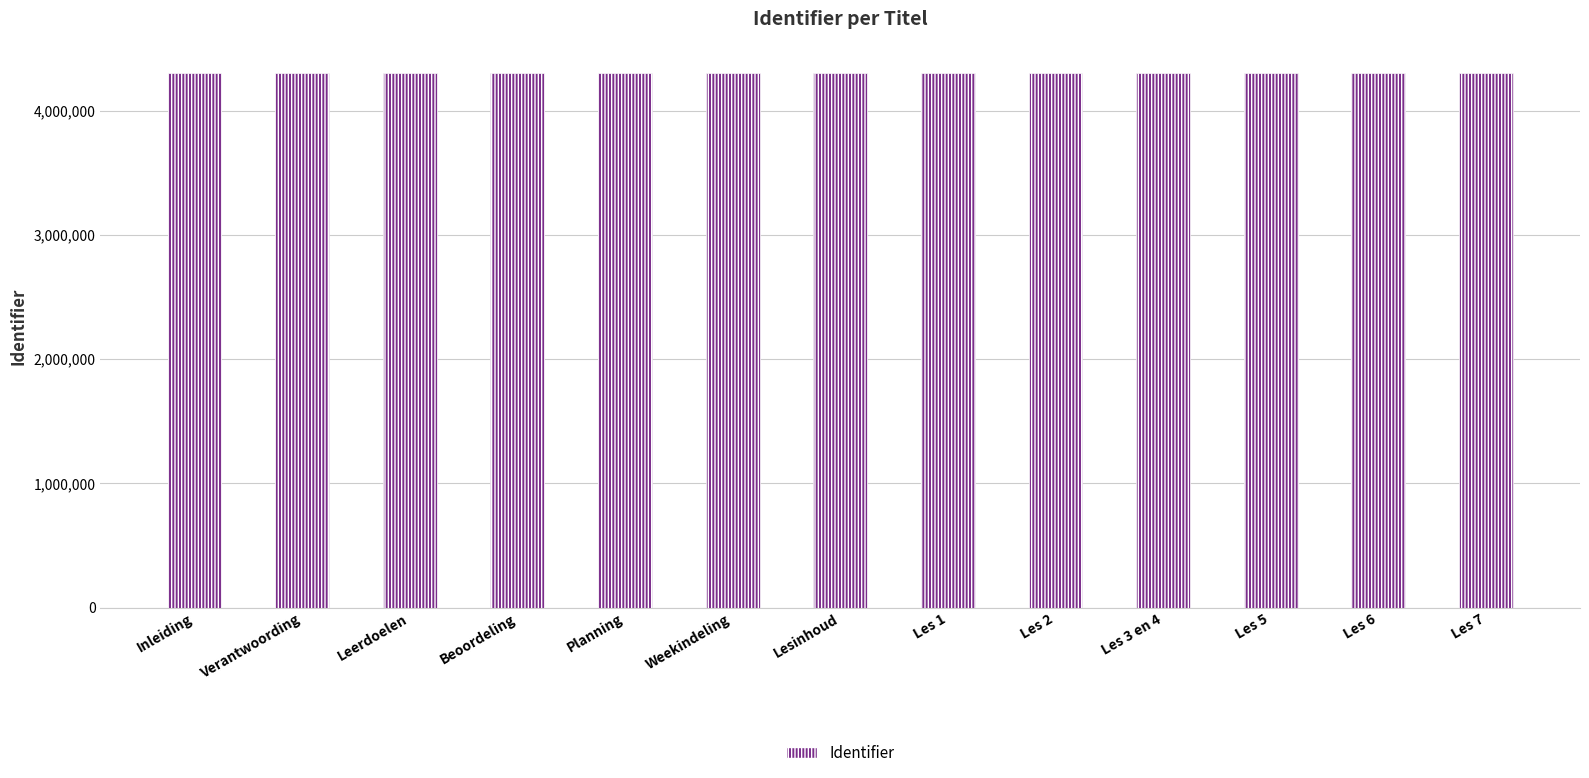

True or false: the data shows 4306874 at Planning.

True